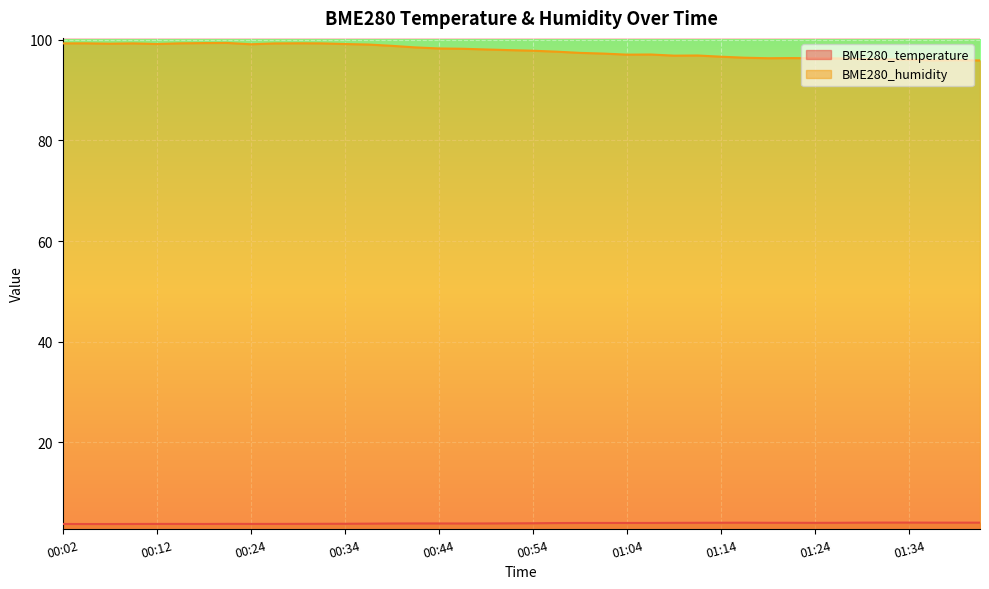

True or false: BME280_humidity and BME280_temperature cross at least once.

False